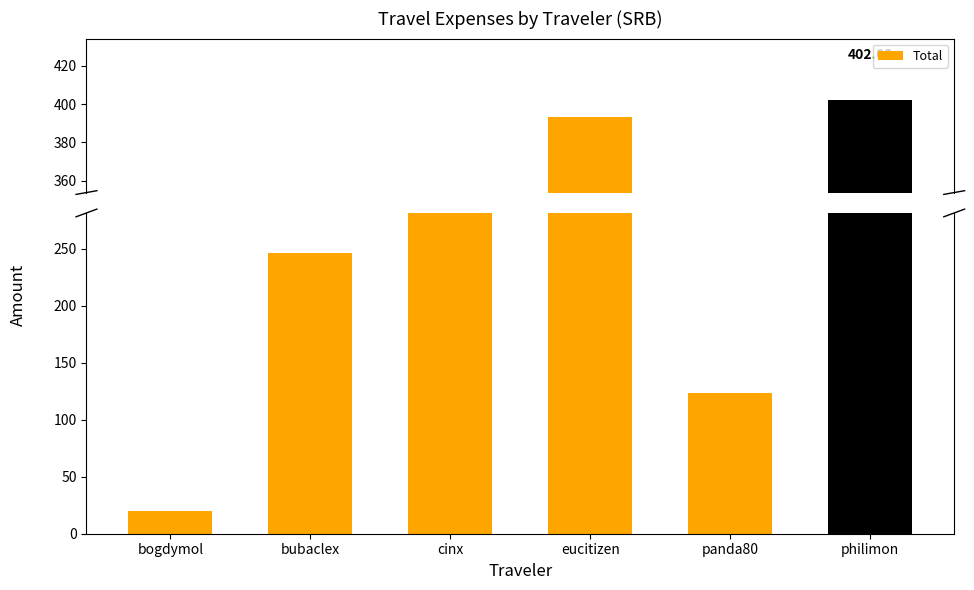

Which label corresponds to the smallest value in the chart?

bogdymol